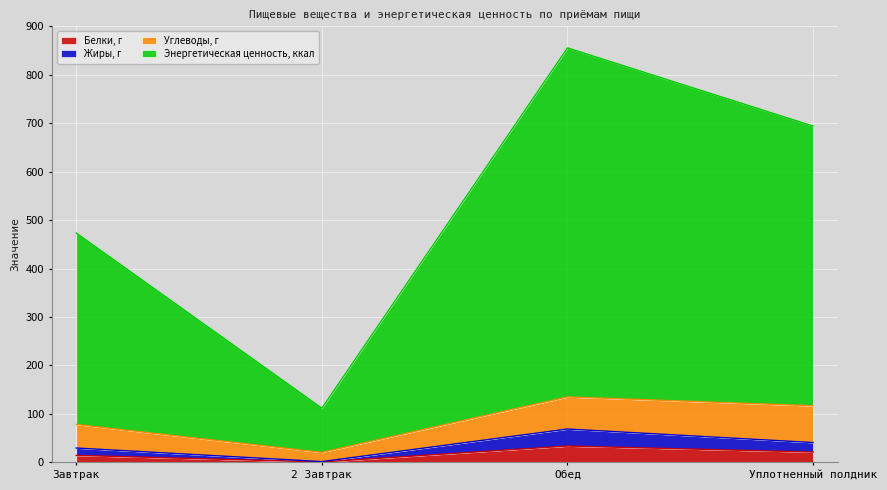

At how many categories does at least one series exceed 600?

2